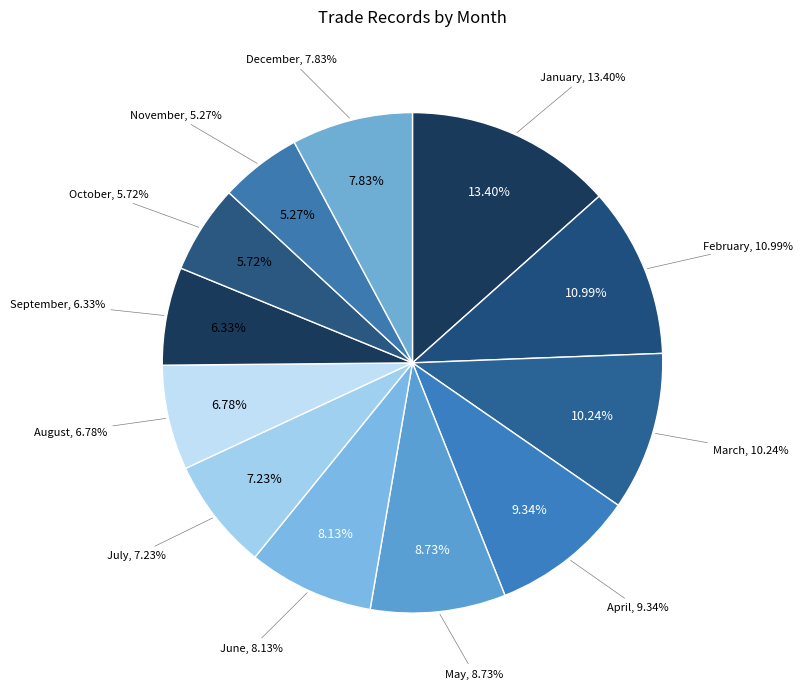

What is the ratio of the value at June to the value at October?

1.4